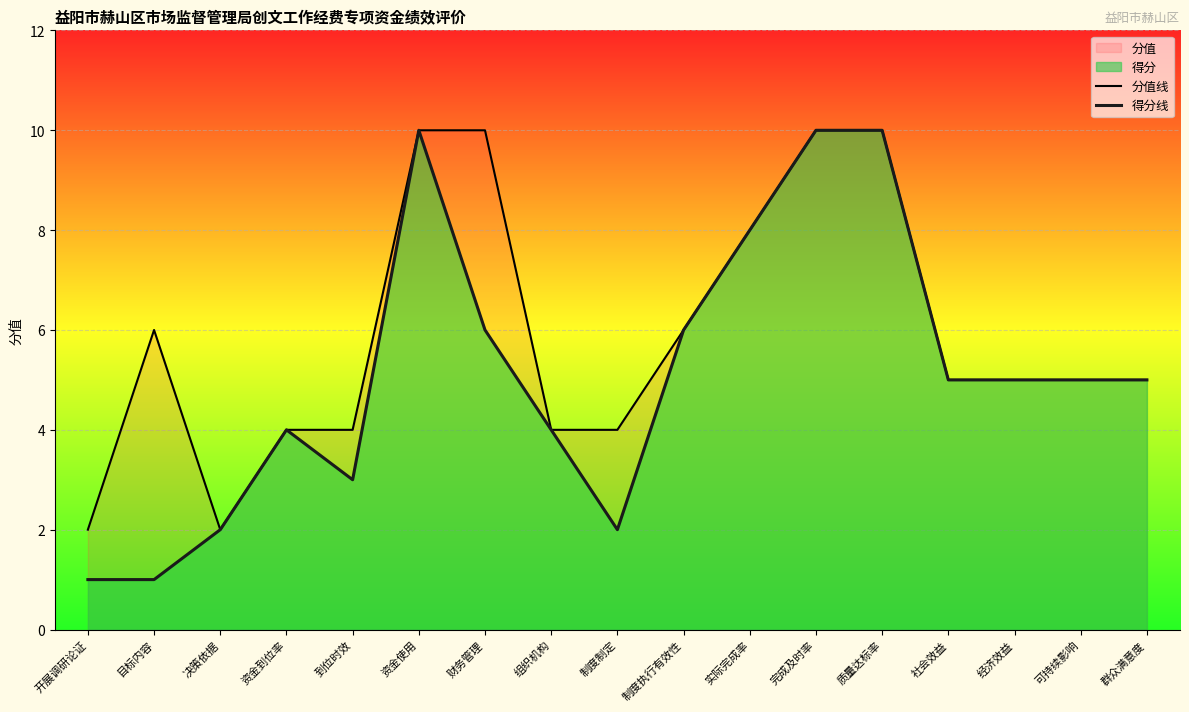

Reading left to right, what are all the values shown in this chart?

分值线: 开展调研论证=2	目标内容=6	决策依据=2	资金到位率=4	到位时效=4	资金使用=10	财务管理=10	组织机构=4	制度制定=4	制度执行有效性=6	实际完成率=8	完成及时率=10	质量达标率=10	社会效益=5	经济效益=5	可持续影响=5	群众满意度=5
得分线: 开展调研论证=1	目标内容=1	决策依据=2	资金到位率=4	到位时效=3	资金使用=10	财务管理=6	组织机构=4	制度制定=2	制度执行有效性=6	实际完成率=8	完成及时率=10	质量达标率=10	社会效益=5	经济效益=5	可持续影响=5	群众满意度=5